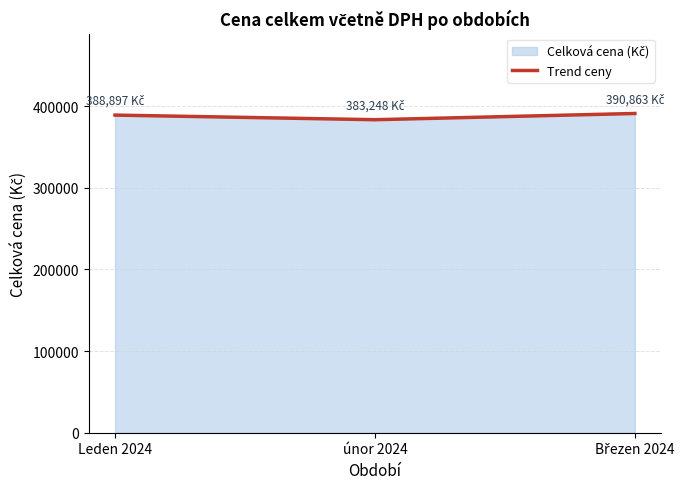

How many lines are shown in the chart?

1